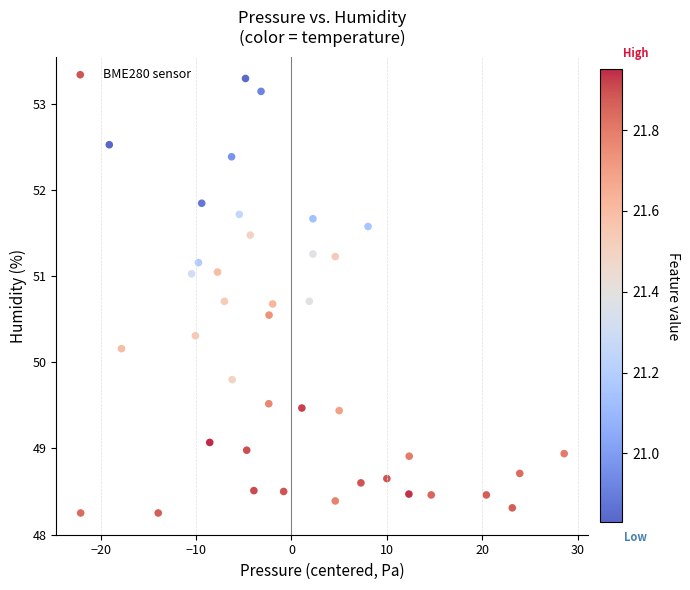

What is the range of X values (max minus min)?

50.7